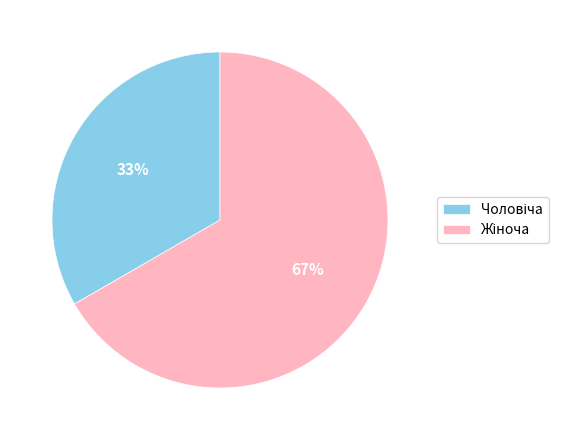

How many slices are in this pie chart?

2